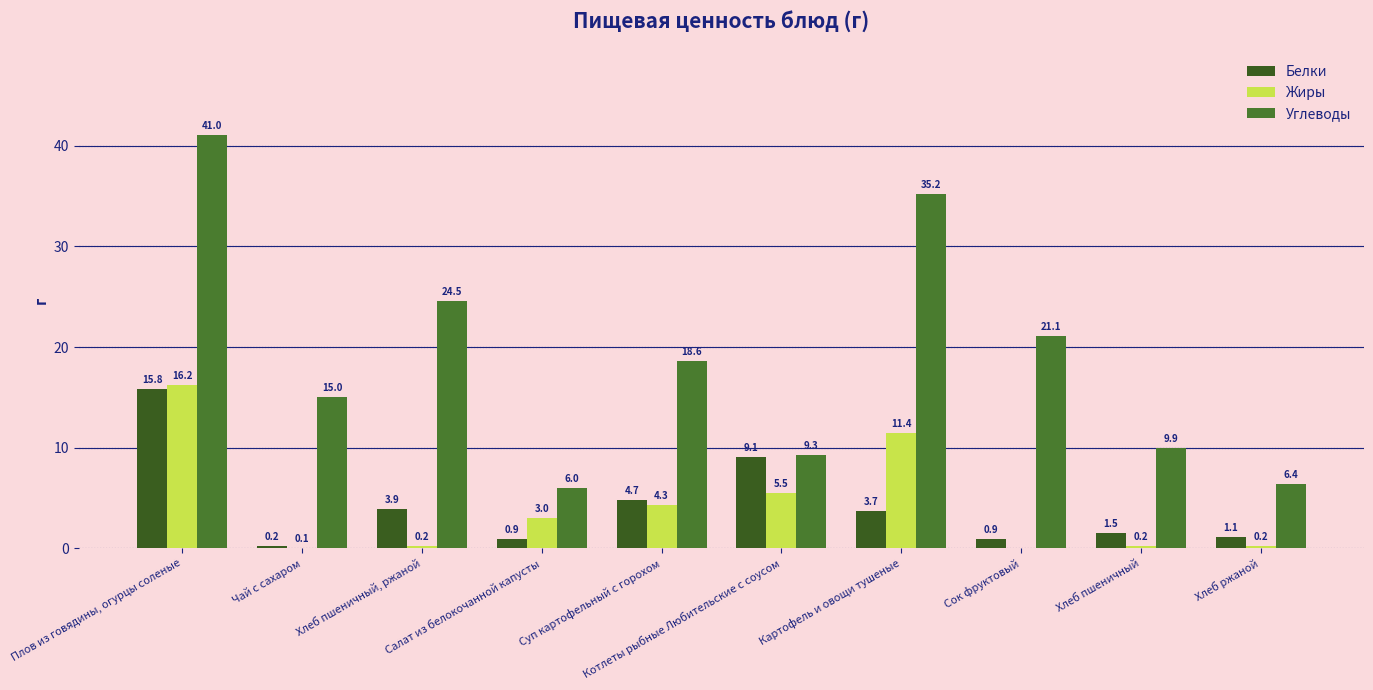

What is the difference between the highest and lowest values at Плов из говядины, огурцы соленые?

25.3